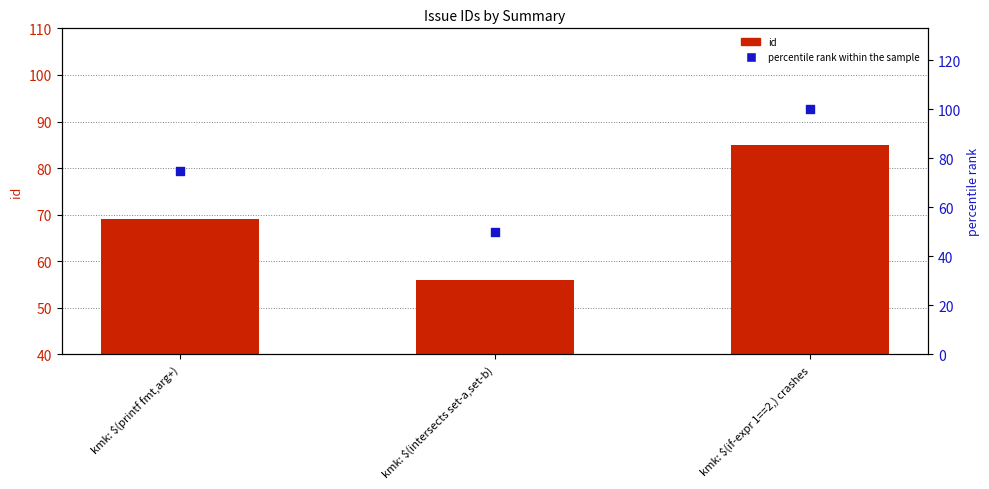

Which series reaches the minimum Y coordinate?

percentile rank within the sample